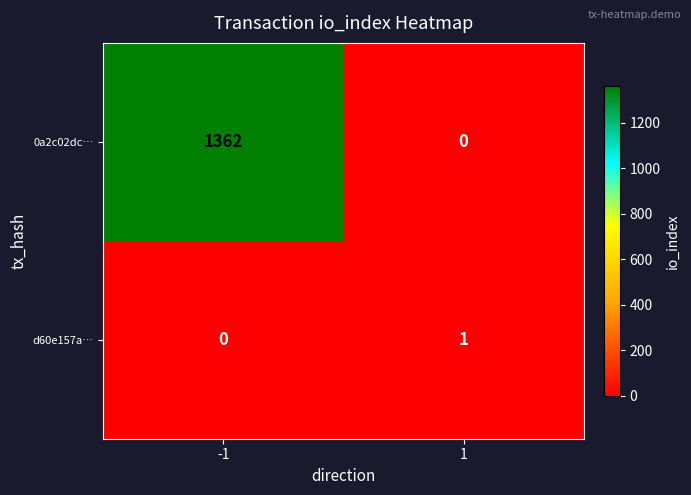

What is the difference between the 0a2c02dc… values at 1 and -1?

1362